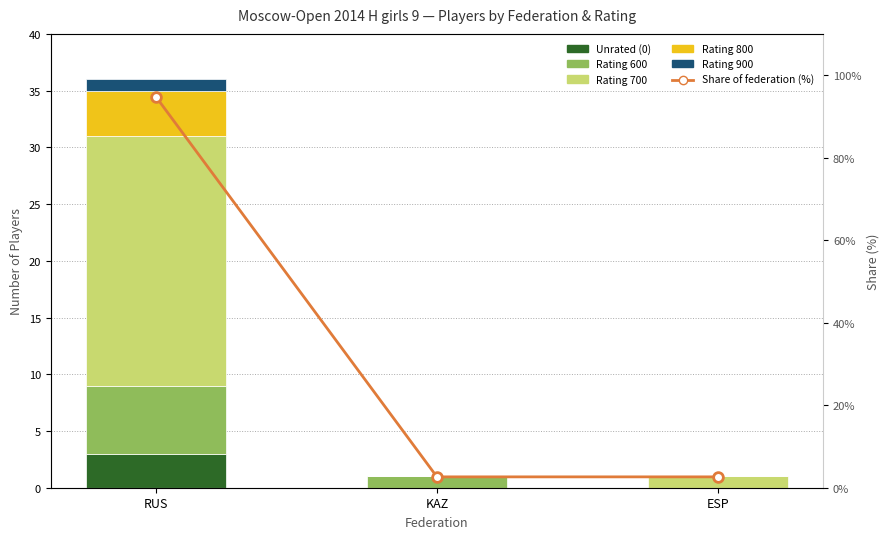

What is the sum of the Rating 700 values at ESP and KAZ?

1.0